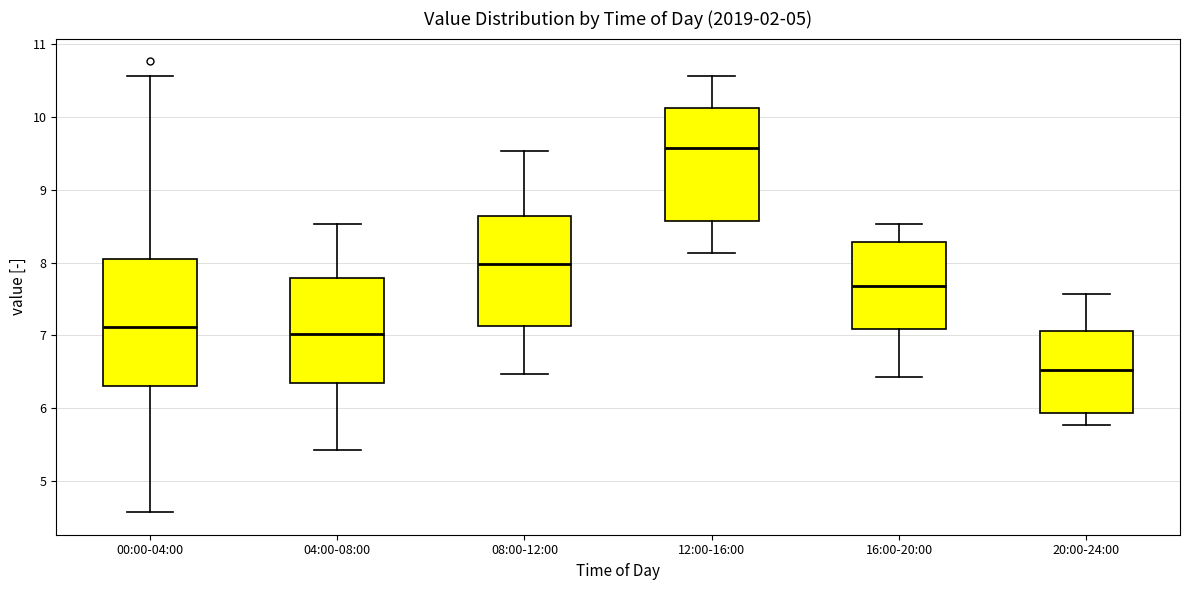

Reading left to right, read every box against the y-axis: the position of its median line, the range the box covers, and the ends of its whiskers. The values are not printed on the chart, so give them approximately, as read against the axis.

00:00-04:00: median 7.1, box 6.3 to 8.1, whiskers 4.6 to 10.6
04:00-08:00: median 7.0, box 6.3 to 7.8, whiskers 5.4 to 8.5
08:00-12:00: median 8.0, box 7.1 to 8.6, whiskers 6.5 to 9.5
12:00-16:00: median 9.6, box 8.6 to 10.1, whiskers 8.1 to 10.6
16:00-20:00: median 7.7, box 7.1 to 8.3, whiskers 6.4 to 8.5
20:00-24:00: median 6.5, box 5.9 to 7.1, whiskers 5.8 to 7.6